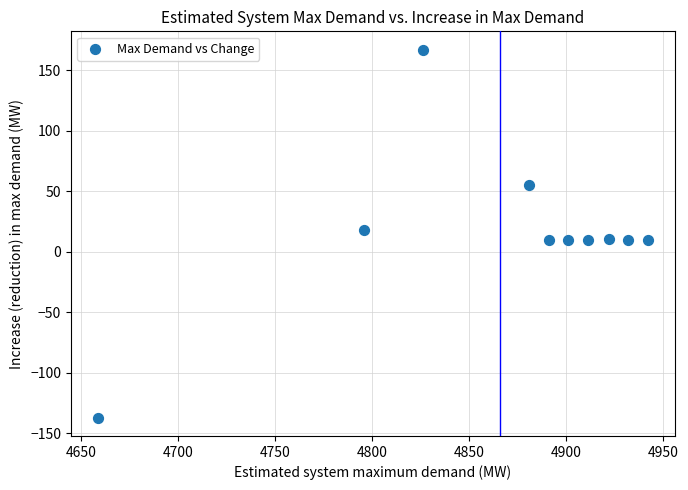

What is the average Y value?

16.4